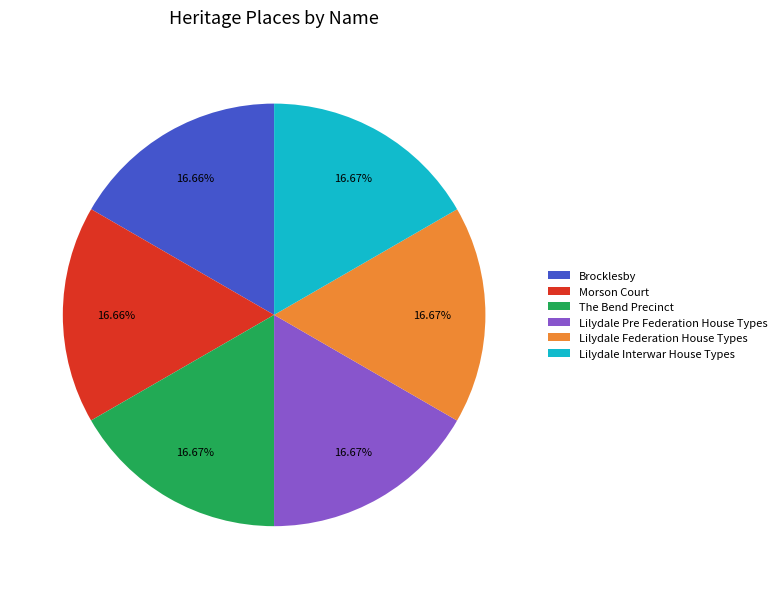

Does Lilydale Pre Federation House Types account for over 50% of the chart?

No